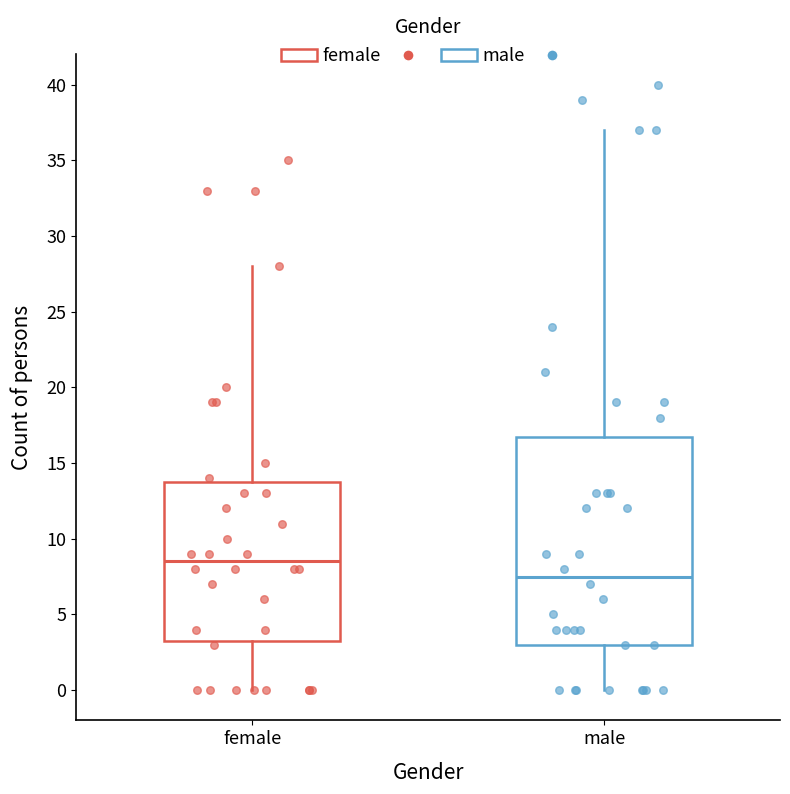

Reading left to right, read every box against the y-axis: the position of its median line, the range the box covers, and the ends of its whiskers. The values are not printed on the chart, so give them approximately, as read against the axis.

female: median 8.5, box 3.5 to 14.0, whiskers 0.0 to 28.0
male: median 7.5, box 3.0 to 17.0, whiskers 0.0 to 37.0